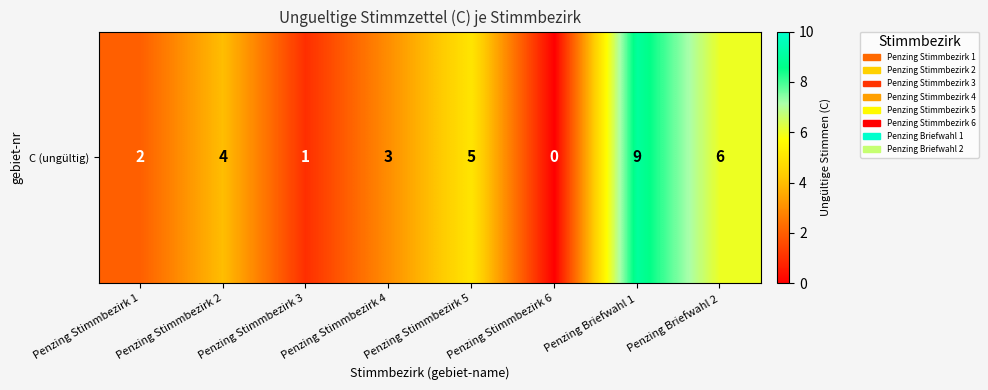

How many values exceed 4?

3